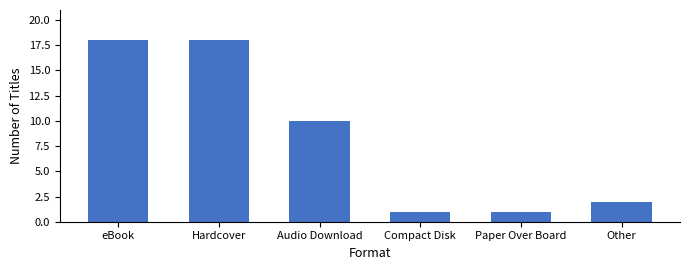

At which label does the data first exceed 10?

eBook